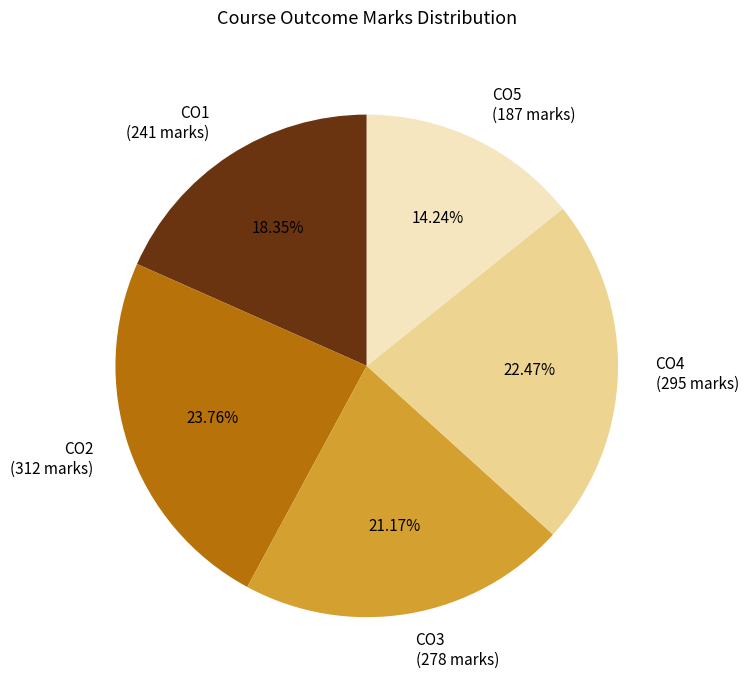

Do CO2 and CO4 together represent more than half of the pie?

No